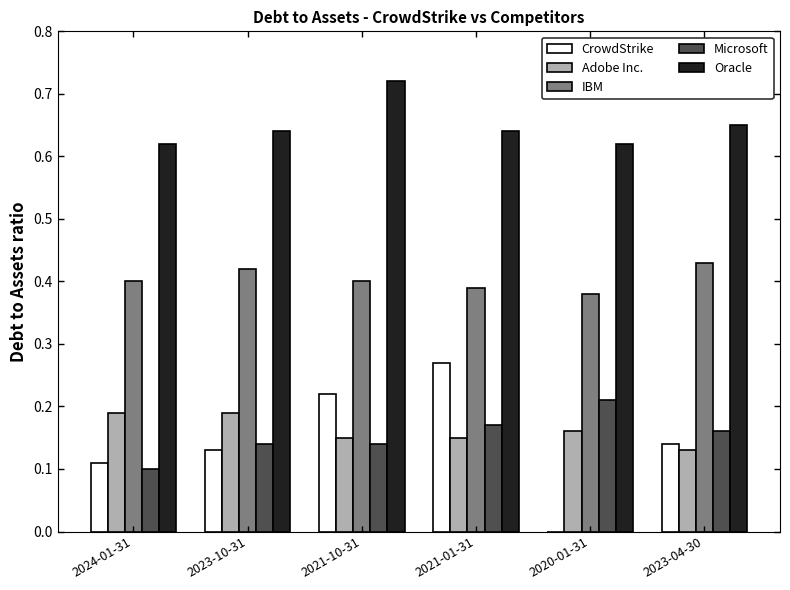

Is the value of Adobe Inc. at 2020-01-31 greater than the value of IBM at 2020-01-31?

No